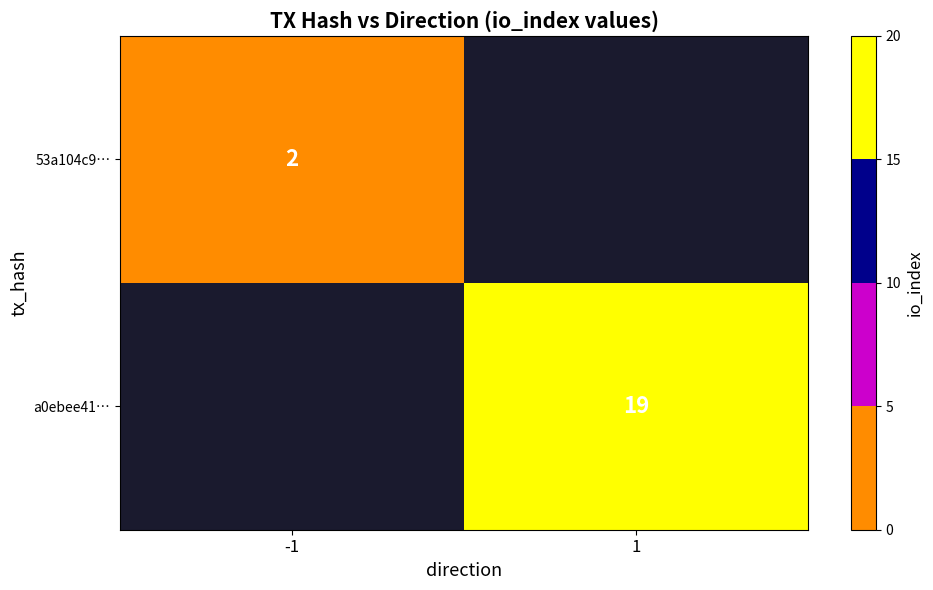

The value of 53a104c9… at -1 is 1. True or false?

False